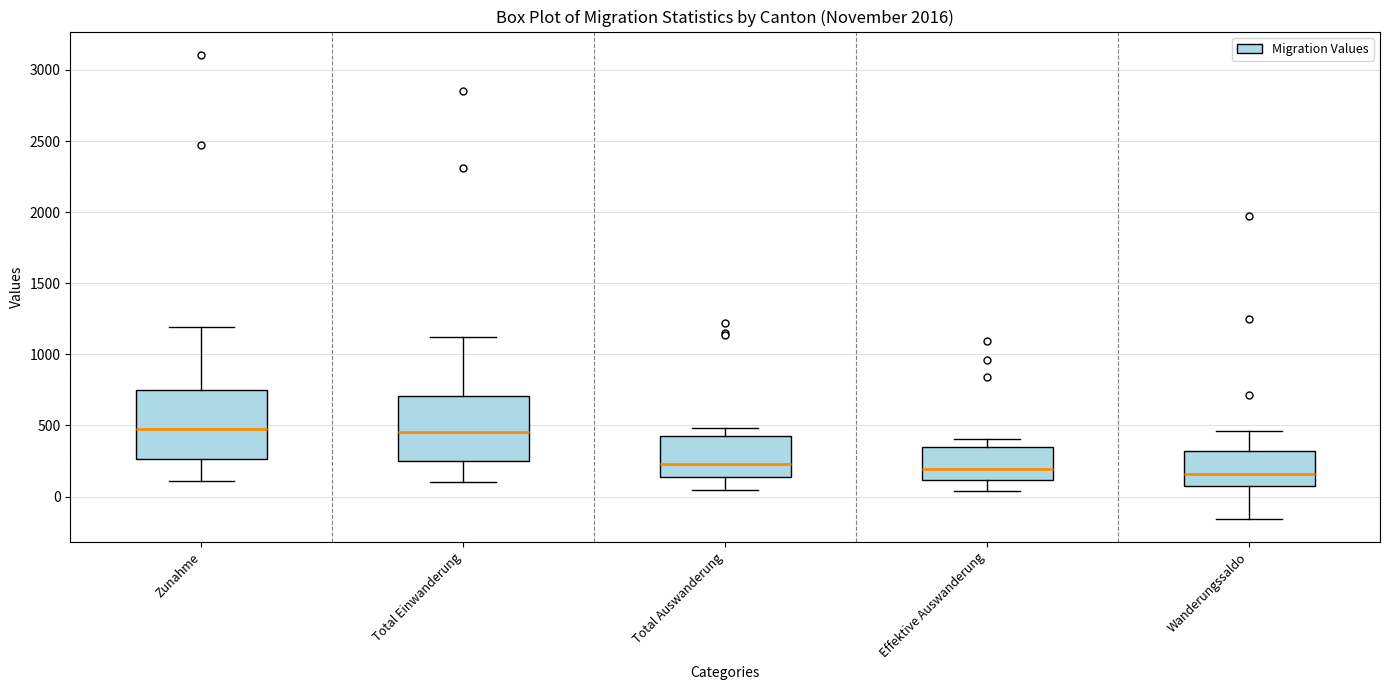

Where does the upper whisker of the box for Zunahme end on the y-axis? The values are not printed on the chart, so give them approximately, as read against the axis.

1200